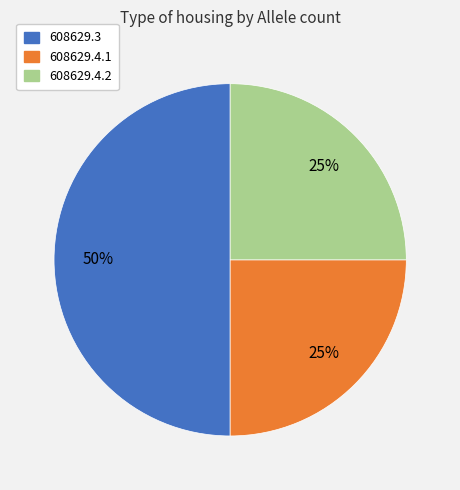

To the nearest percent, what portion does 608629.4.1 represent?

25%